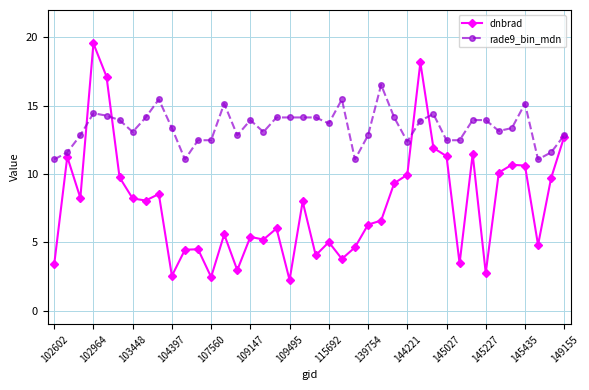

Which series has the largest range (max minus min)?

dnbrad